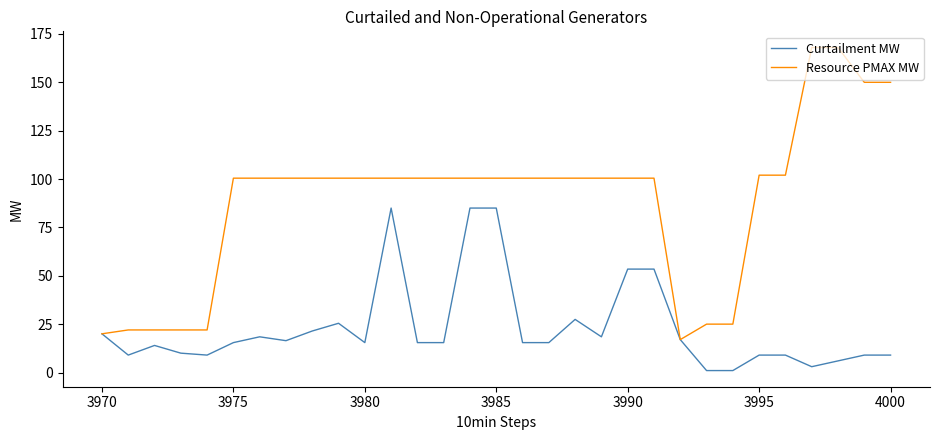

Which series has the widest spread of values?

Resource PMAX MW